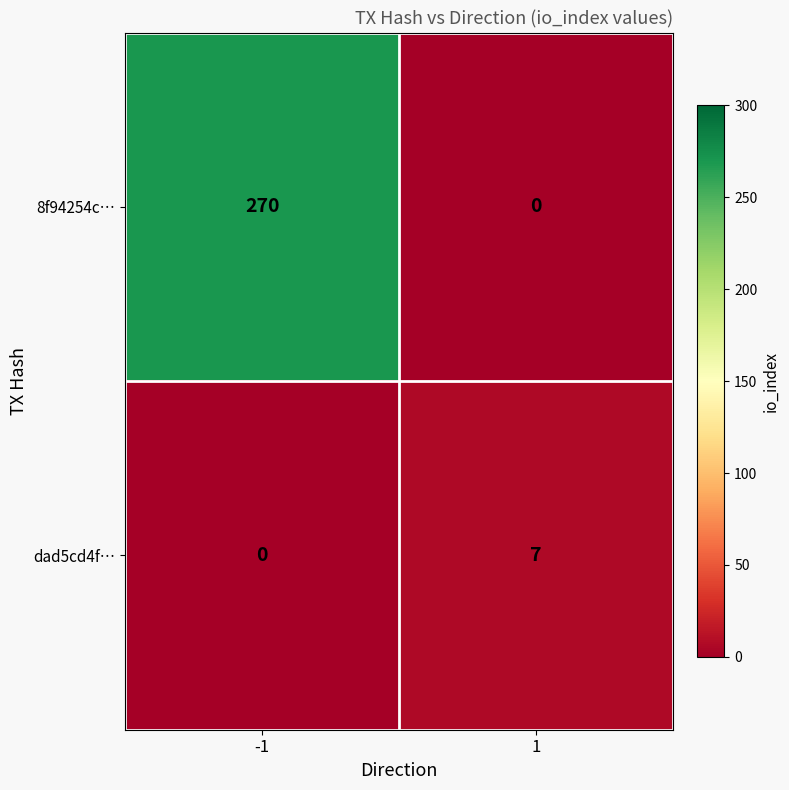

Which series has the largest total across all categories?

8f94254c…